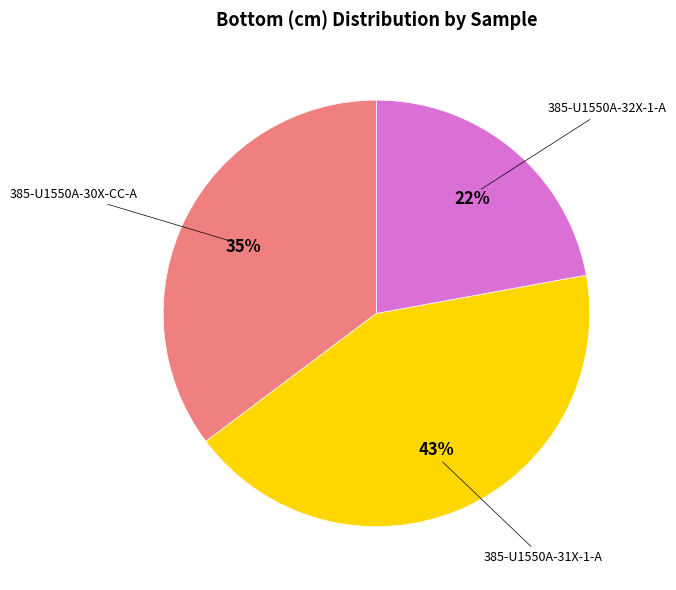

Does 385-U1550A-30X-CC-A account for over 50% of the chart?

No